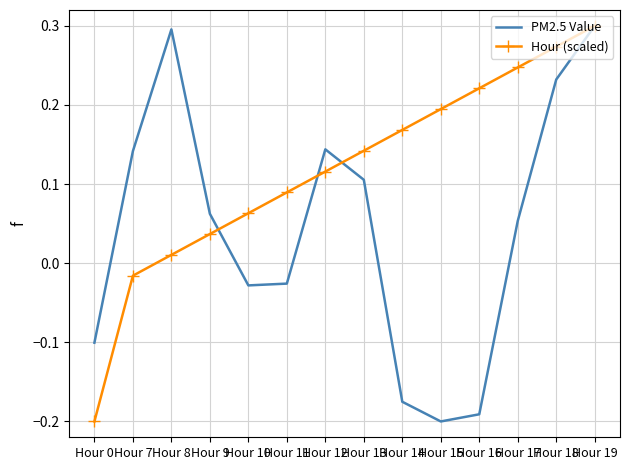

The value of Hour (scaled) at Hour 9 is 0.1. True or false?

False